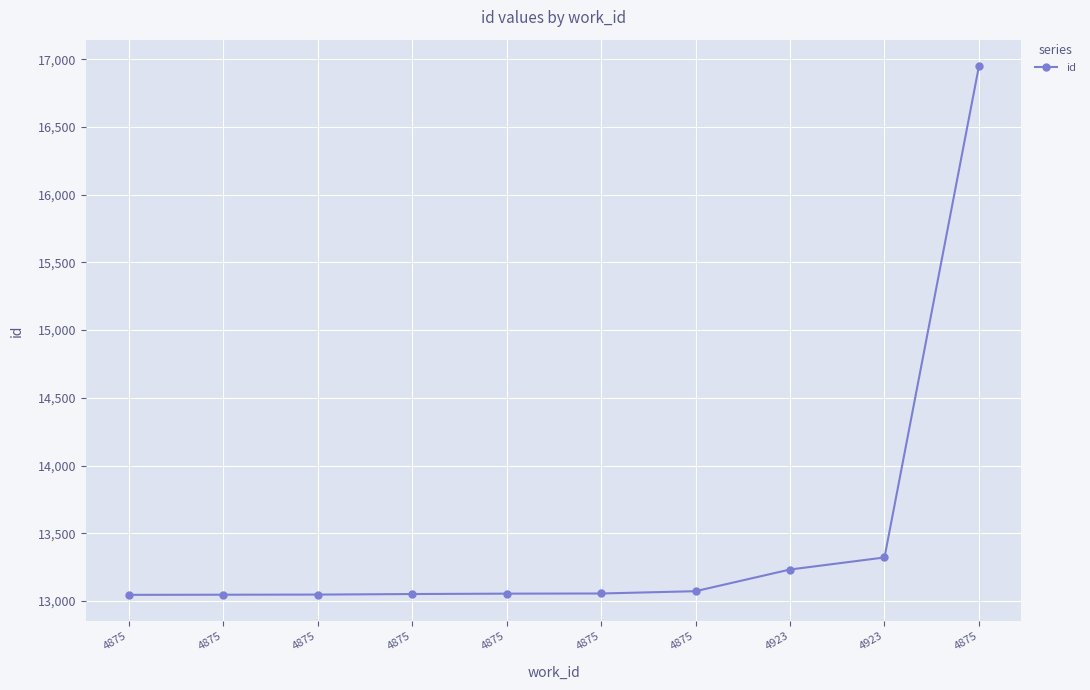

How many data points are less than 13056?

5